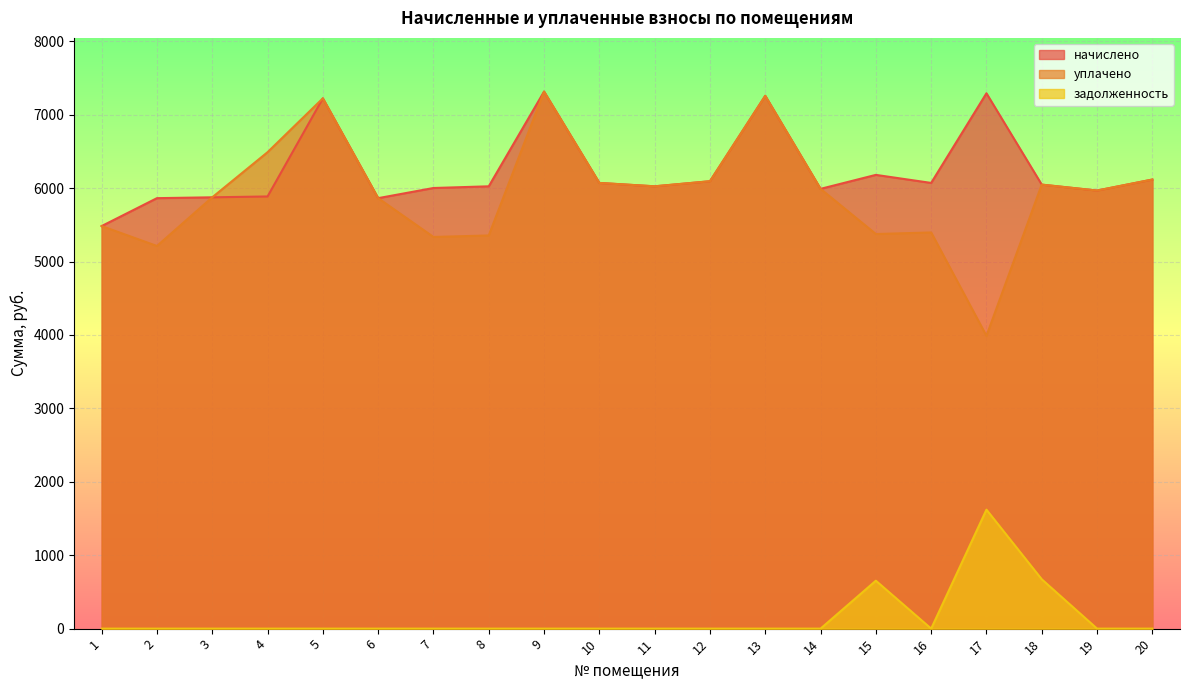

What is the total value across all series at 18?

12768.0